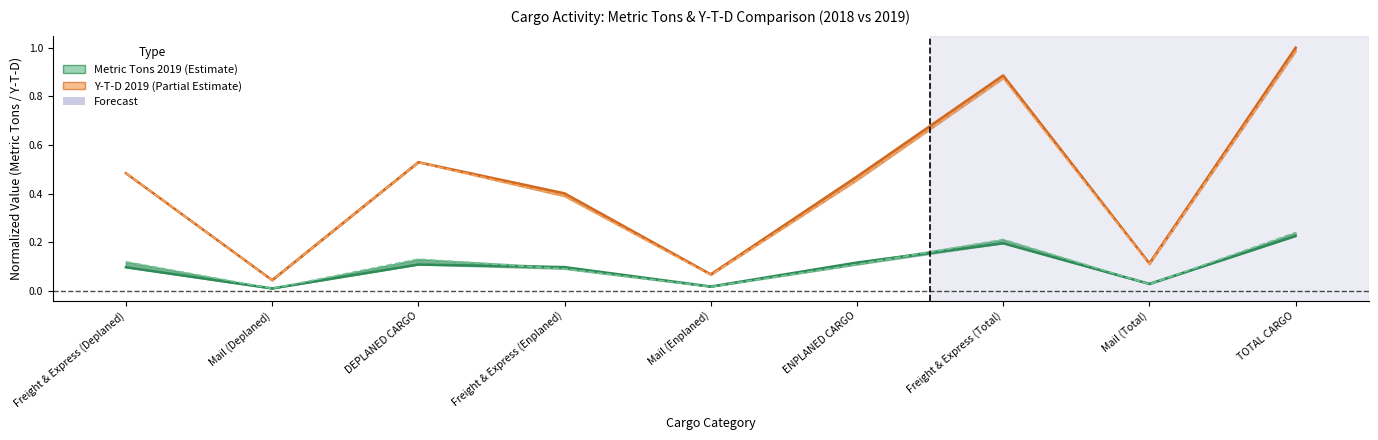

What is the difference between the highest and lowest values at Mail (Enplaned)?

0.1